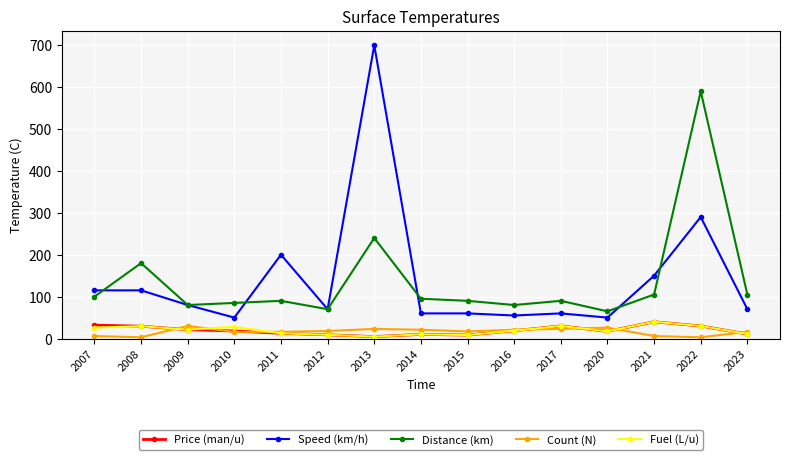

Where is the first local minimum for Speed (km/h)?

2010